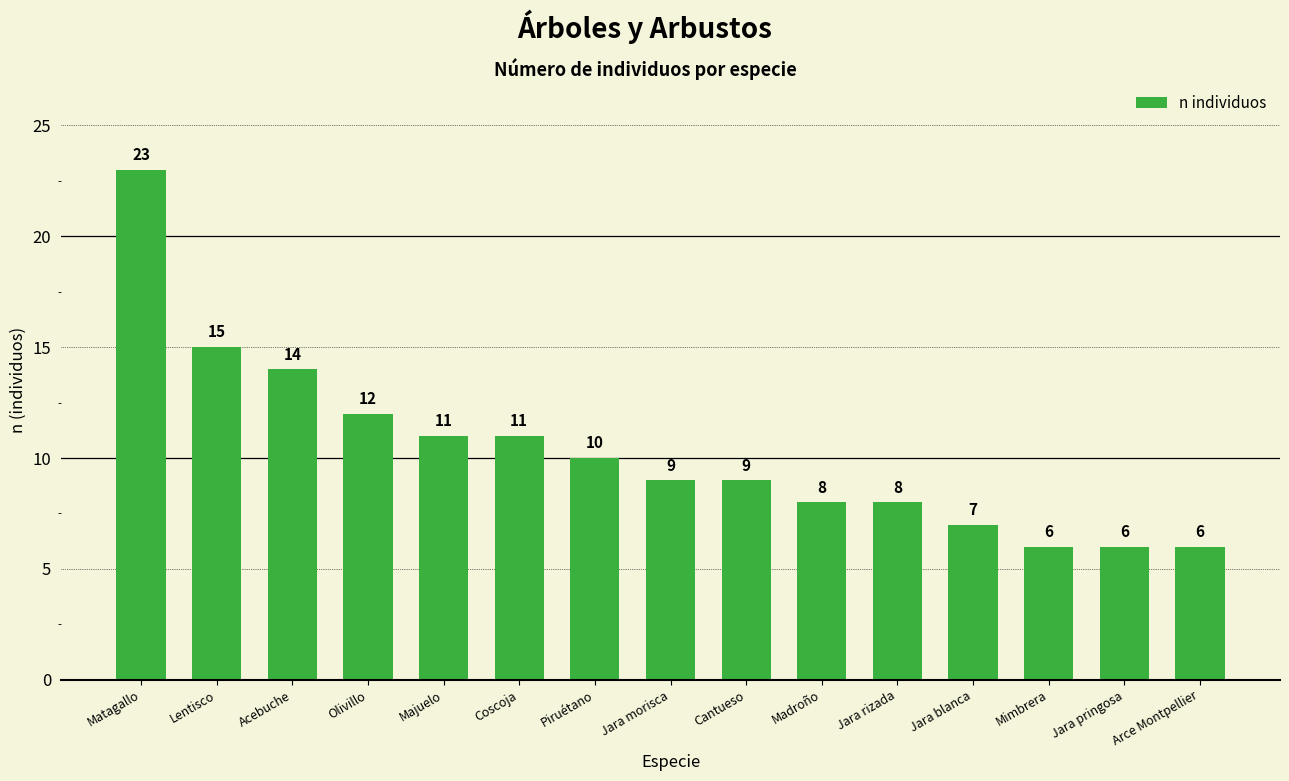

What is the value of the 13th bar from the left?

6